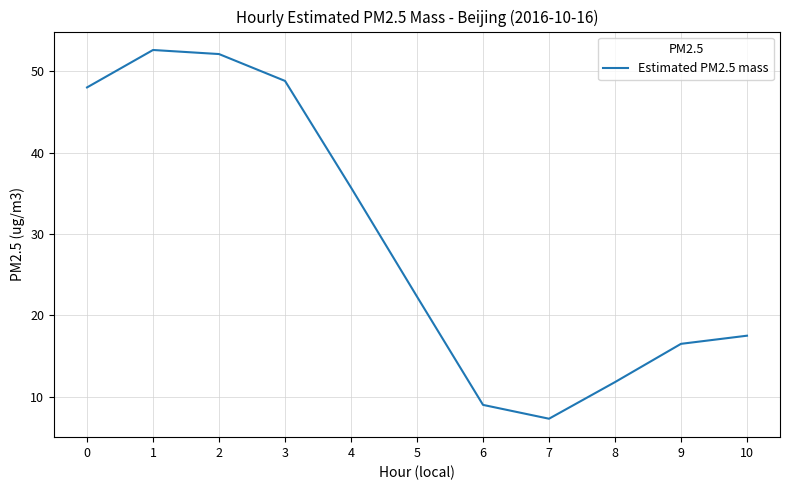

What is the maximum value shown in the chart?

52.6